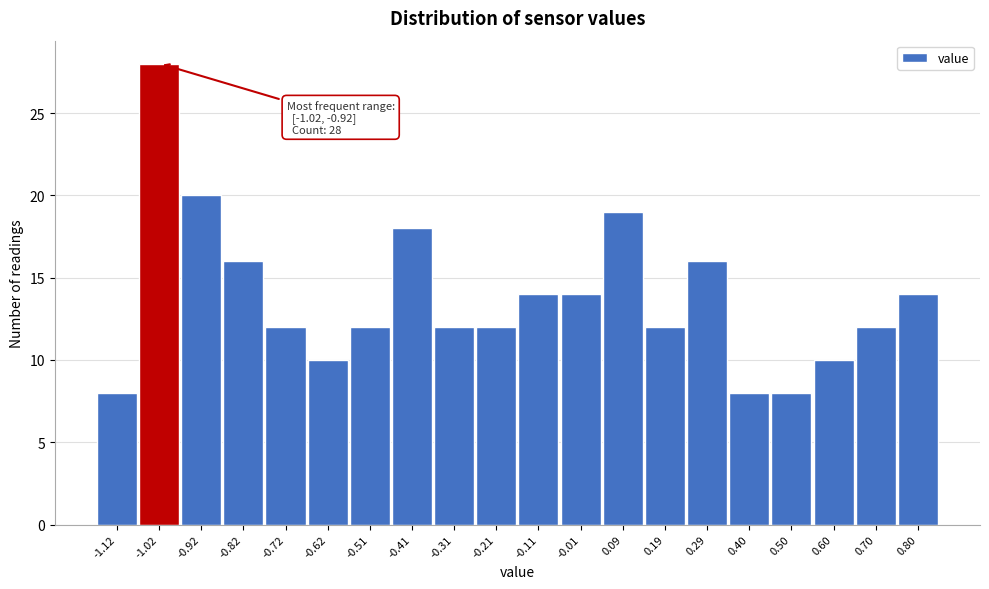

Reading left to right, list all the values displayed in this chart.

-1.12=8	-1.02=28	-0.92=20	-0.82=16	-0.72=12	-0.62=10	-0.51=12	-0.41=18	-0.31=12	-0.21=12	-0.11=14	-0.01=14	0.09=19	0.19=12	0.29=16	0.40=8	0.50=8	0.60=10	0.70=12	0.80=14